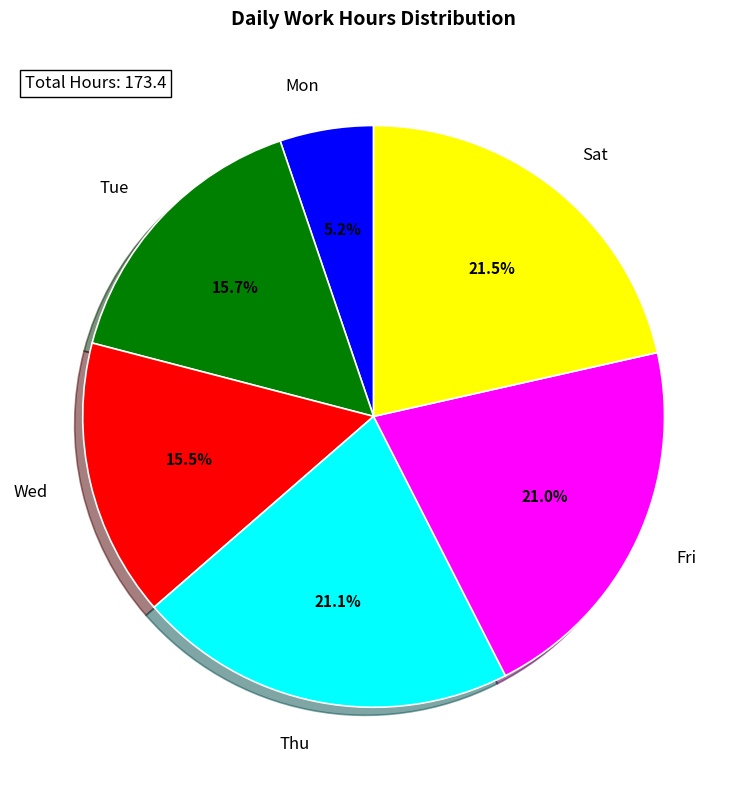

Which slice is the smallest?

Mon